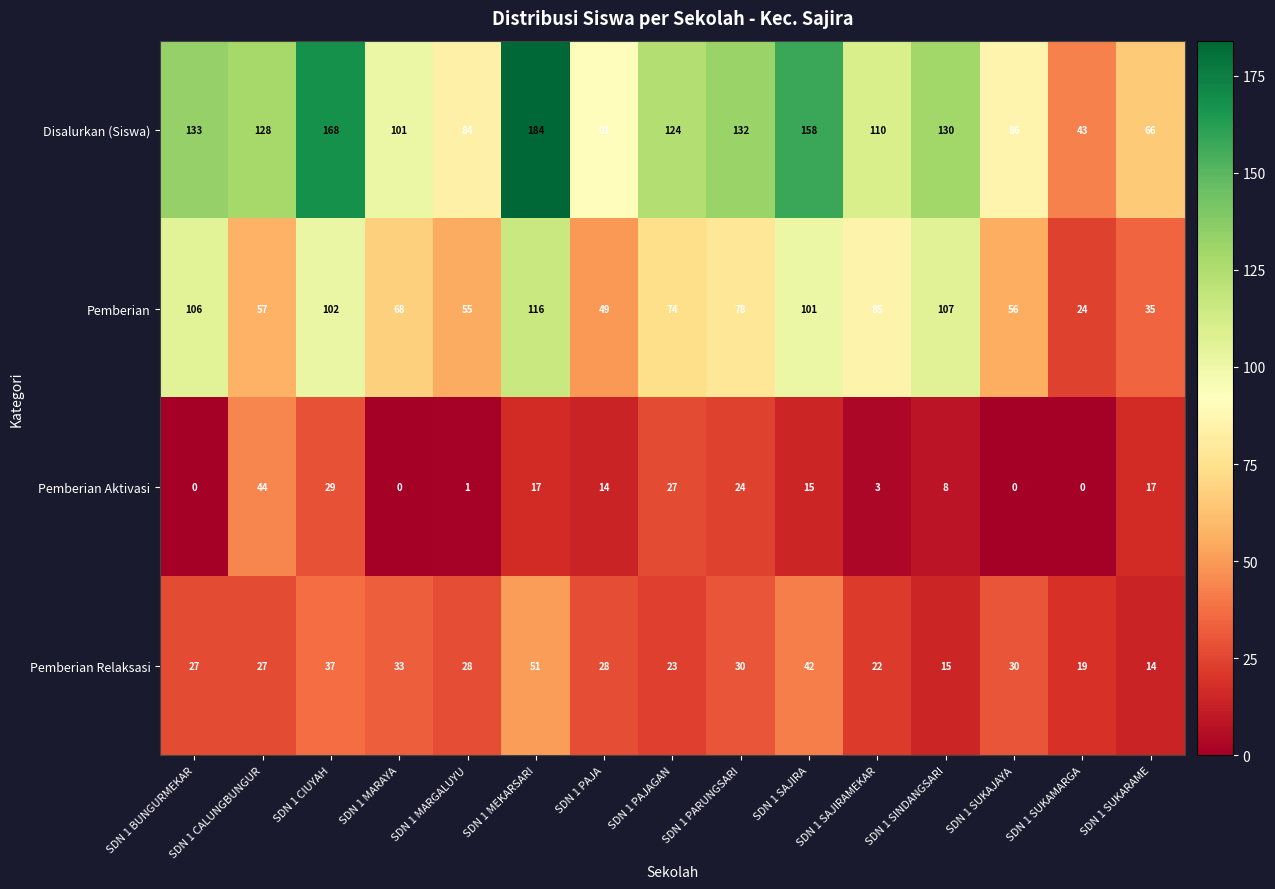

Which series has the largest total across all categories?

Disalurkan (Siswa)